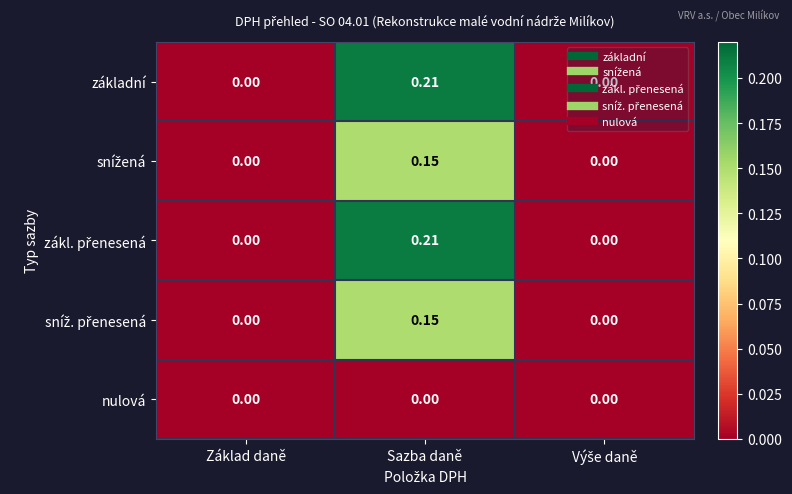

At which category does the chart reach its peak across all series?

Sazba daně